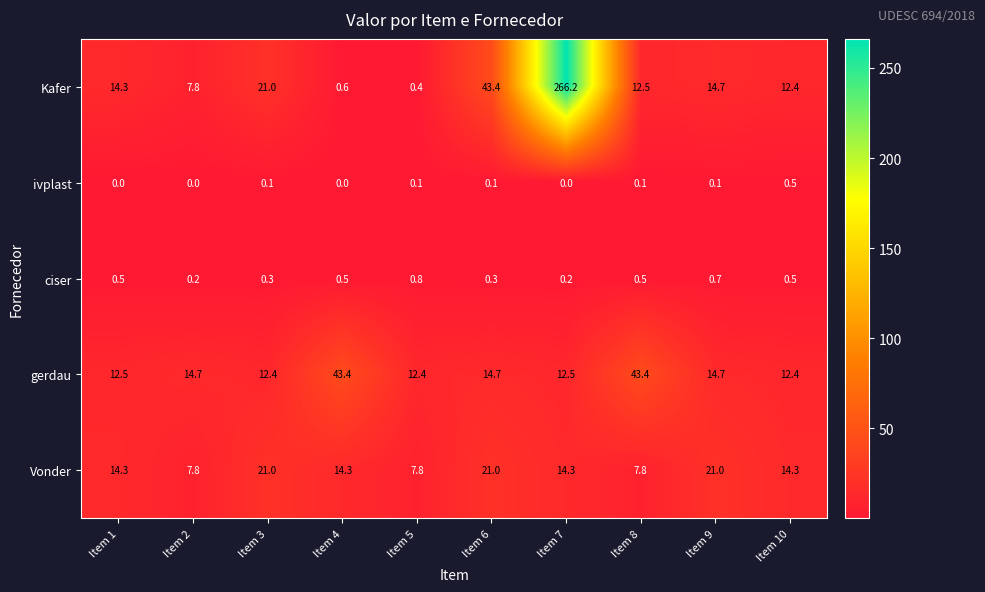

What is the sum of all Vonder values?

143.6